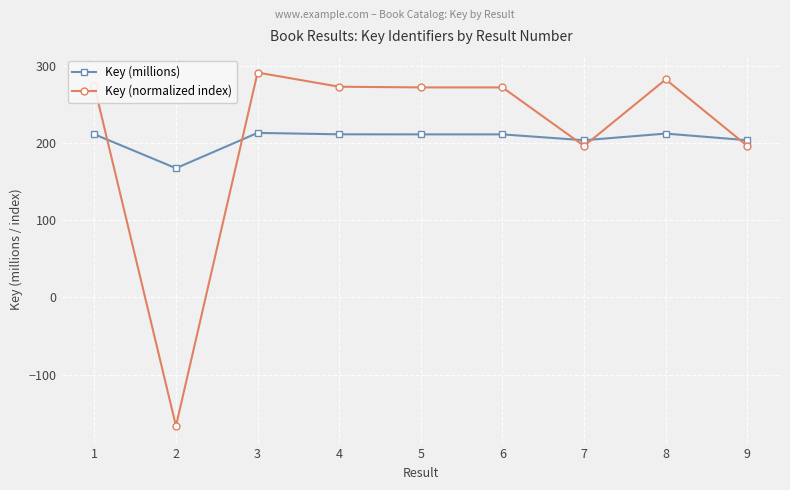

The value of Key (millions) at 5 is 67.1. True or false?

False